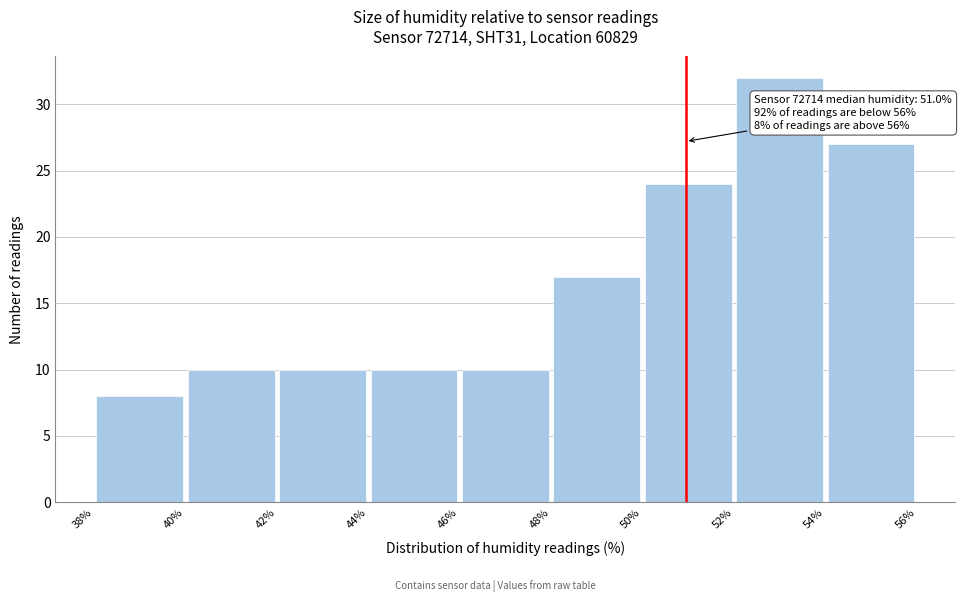

Over which range of the x-axis is the bar tallest?

52% to 54%